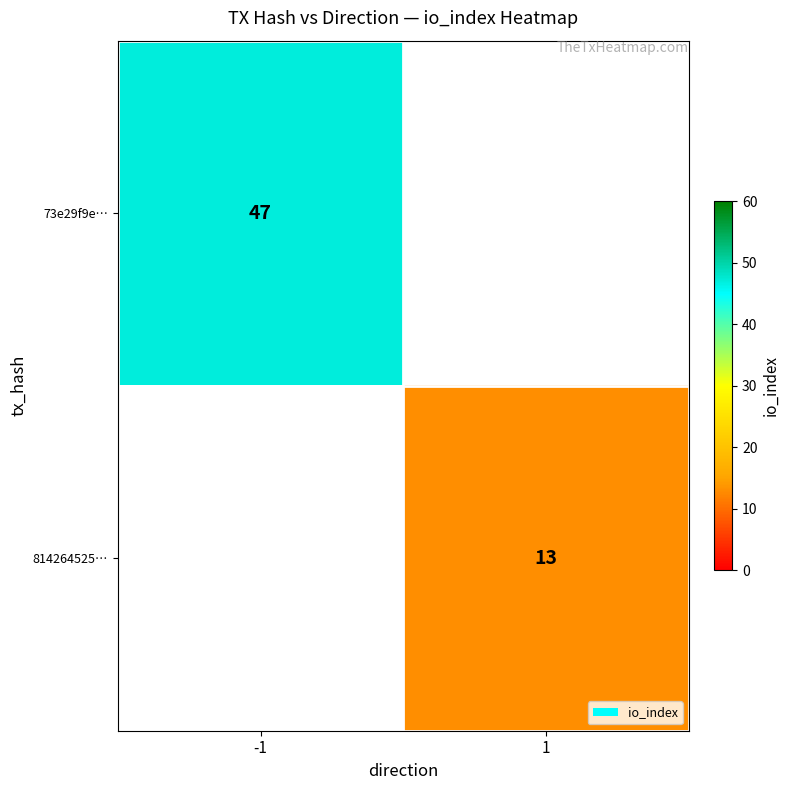

Is it true that 73e29f9e… equals 47 at -1?

True